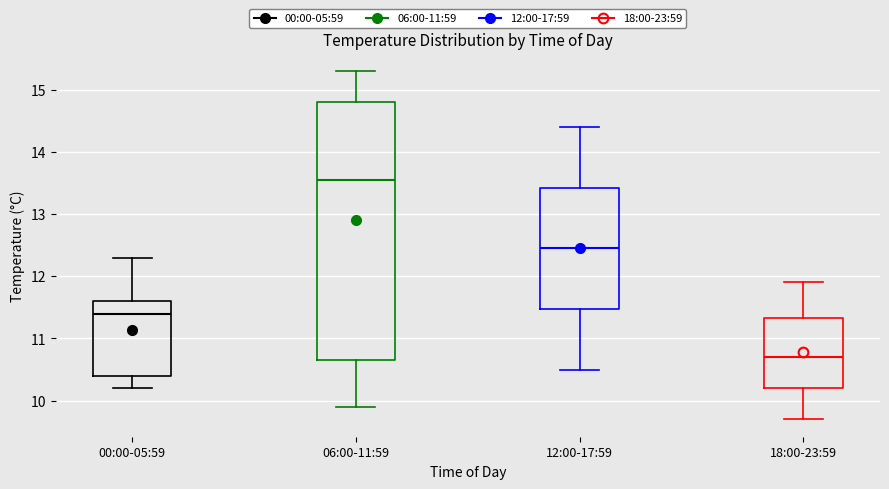

Reading left to right, read every box against the y-axis: the position of its median line, the range the box covers, and the ends of its whiskers. The values are not printed on the chart, so give them approximately, as read against the axis.

00:00-05:59: median 11.4, box 10.4 to 11.6, whiskers 10.2 to 12.3
06:00-11:59: median 13.6, box 10.7 to 14.8, whiskers 9.9 to 15.3
12:00-17:59: median 12.5, box 11.5 to 13.4, whiskers 10.5 to 14.4
18:00-23:59: median 10.7, box 10.2 to 11.3, whiskers 9.7 to 11.9